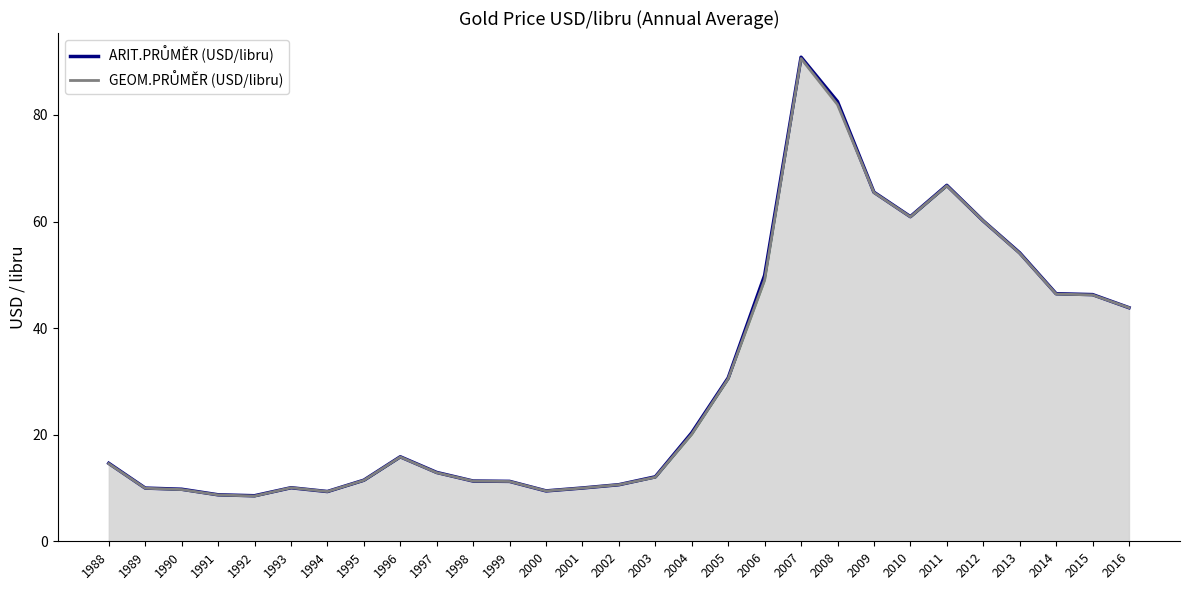

What is the total value across all series at 2000?

18.9